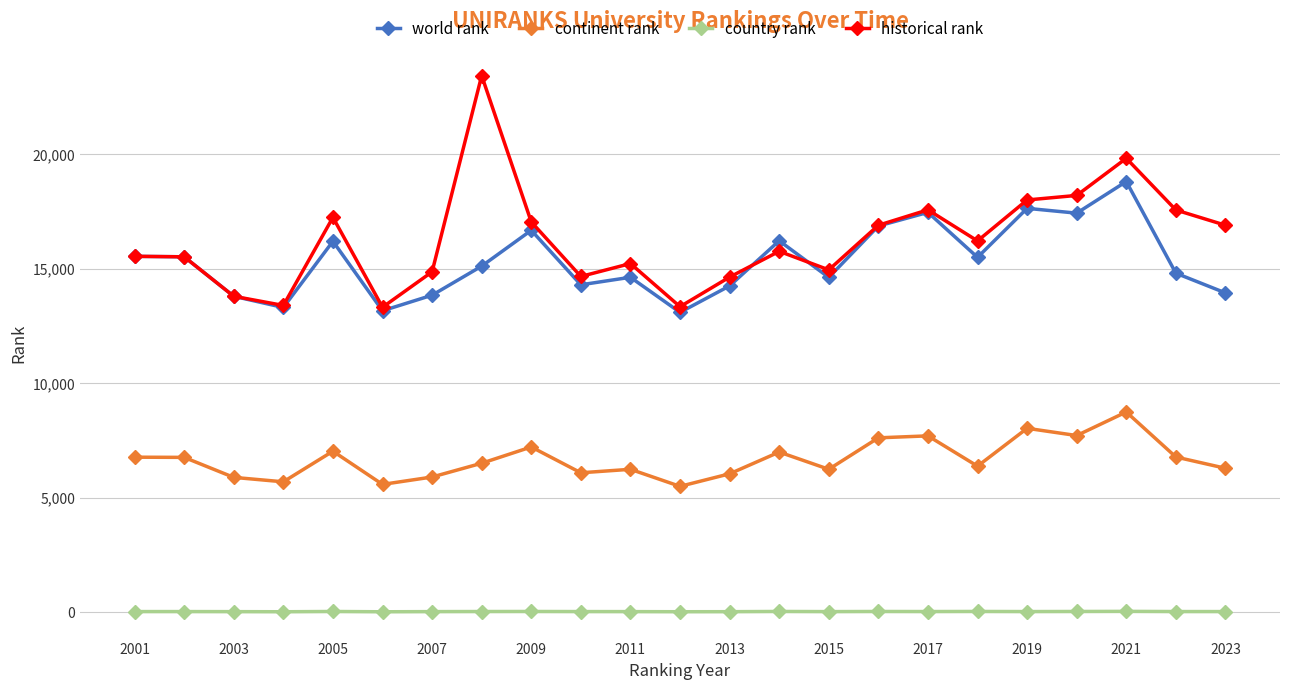

What is the maximum value for world rank?

18818.0